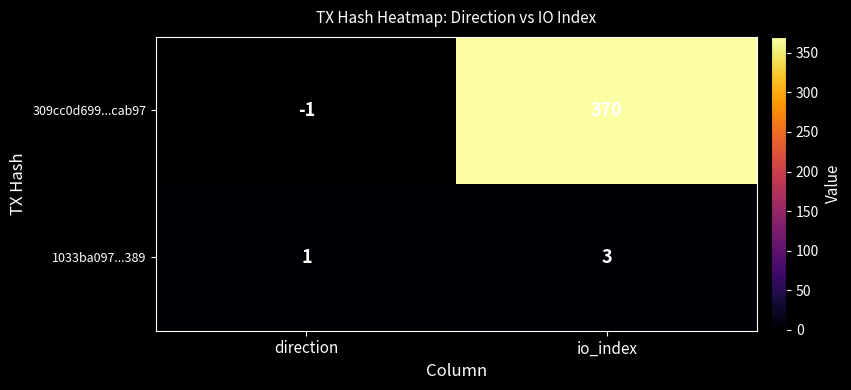

What is the greatest value displayed?

370